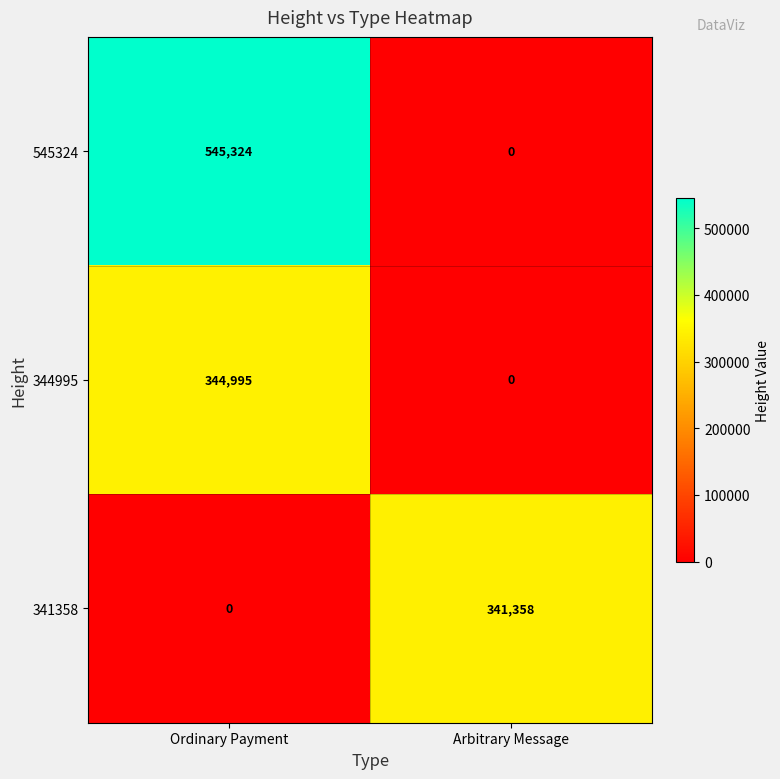

What is the difference between the maximum and minimum values in the 545324 series?

545324